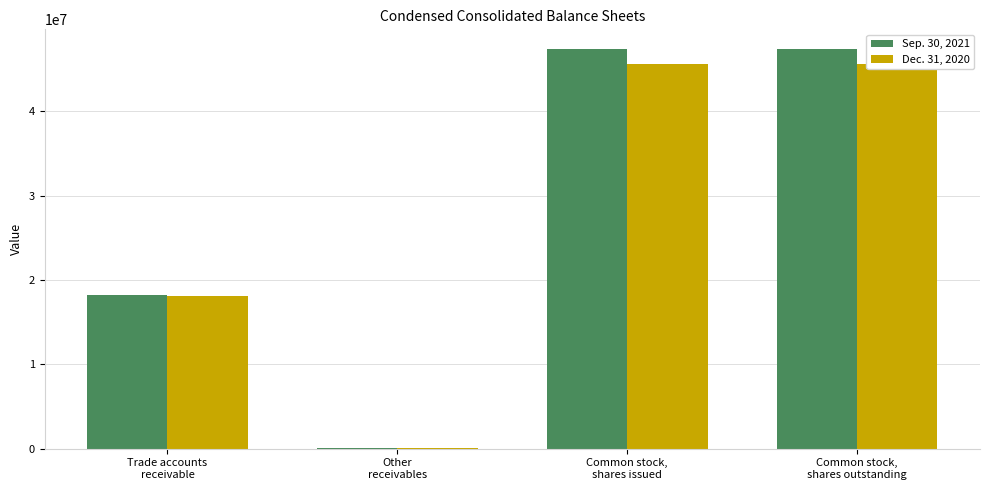

What position from the right is Common stock,
shares outstanding?

1